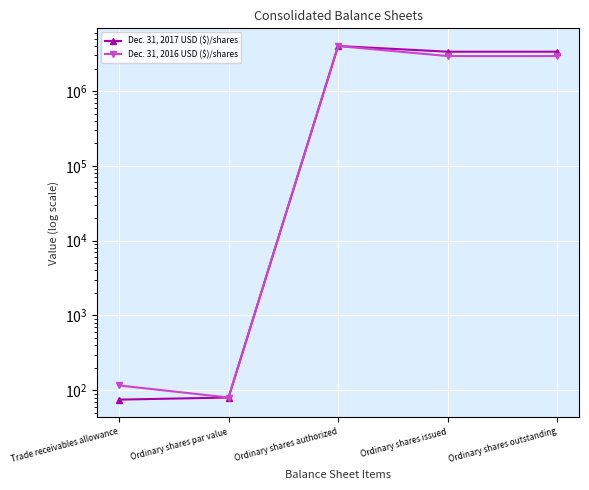

Which series has the largest range (max minus min)?

Dec. 31, 2017 USD ($)/shares